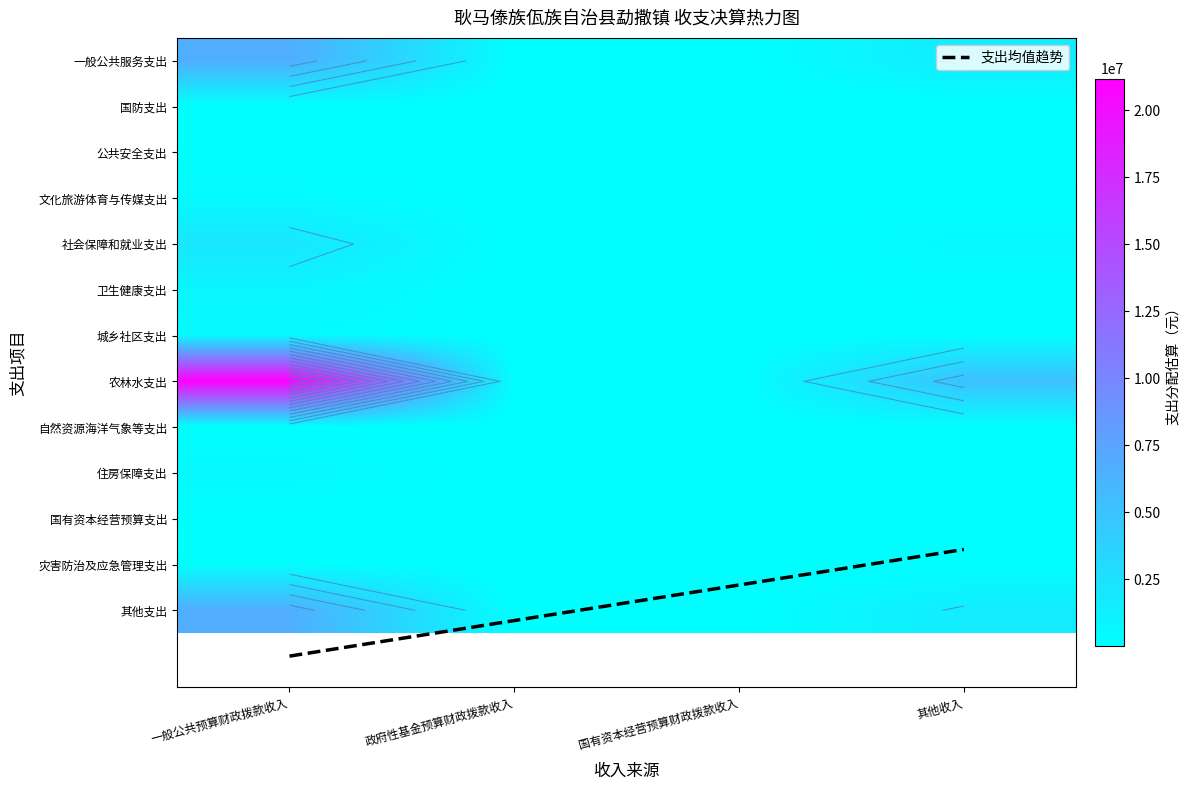

Which has a higher value, 其他收入 or 政府性基金预算财政拨款收入?

政府性基金预算财政拨款收入